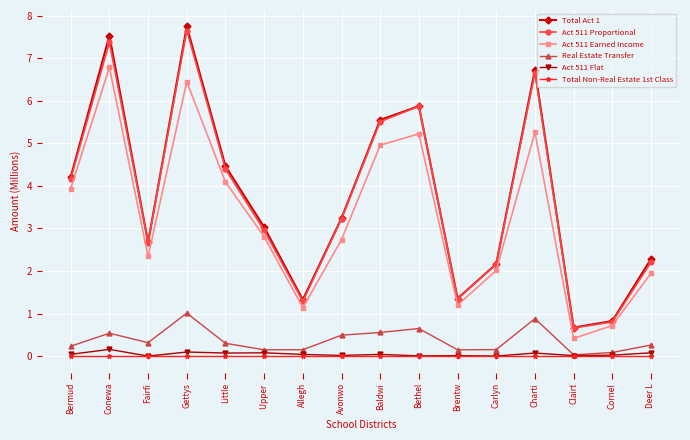

What is the difference between the maximum and minimum values in the Real Estate Transfer series?

1.0